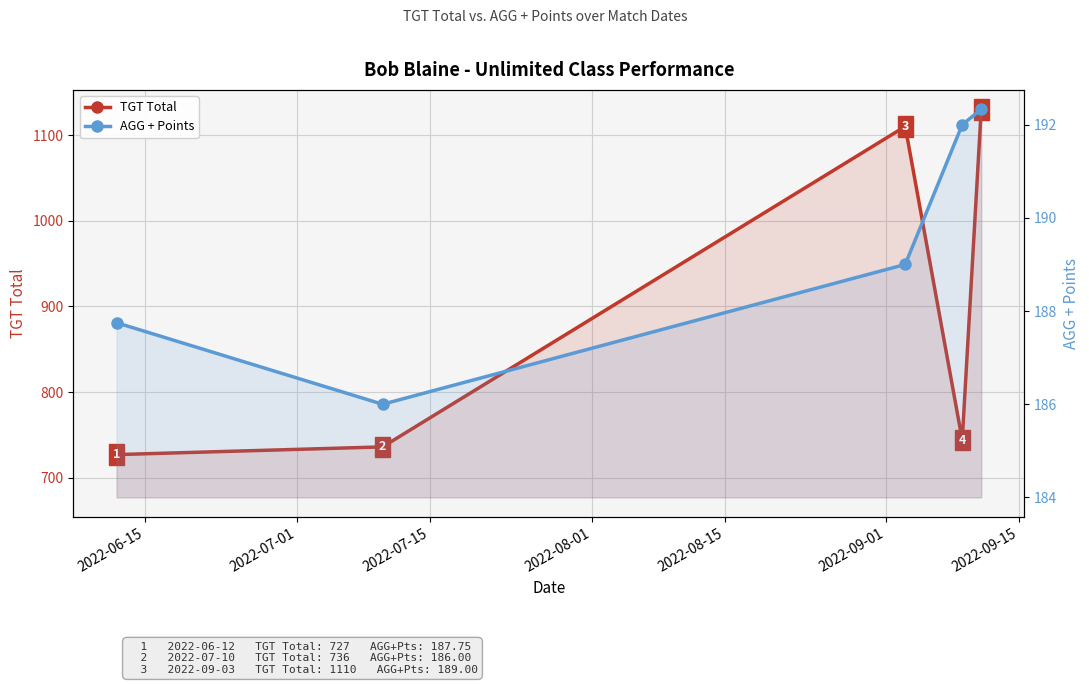

True or false: AGG + Points and TGT Total cross at least once.

False